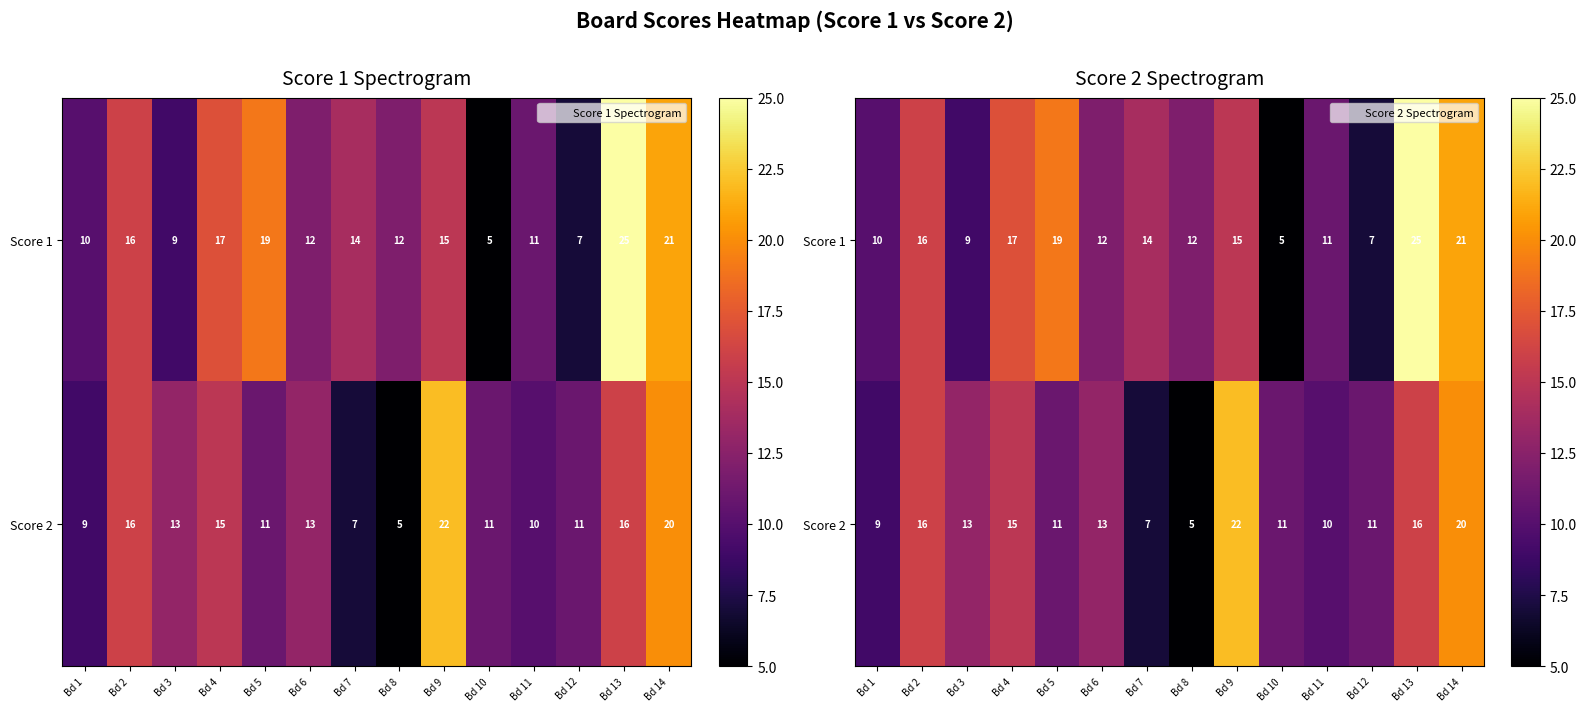

What is the sum of all Score 1 values?

193